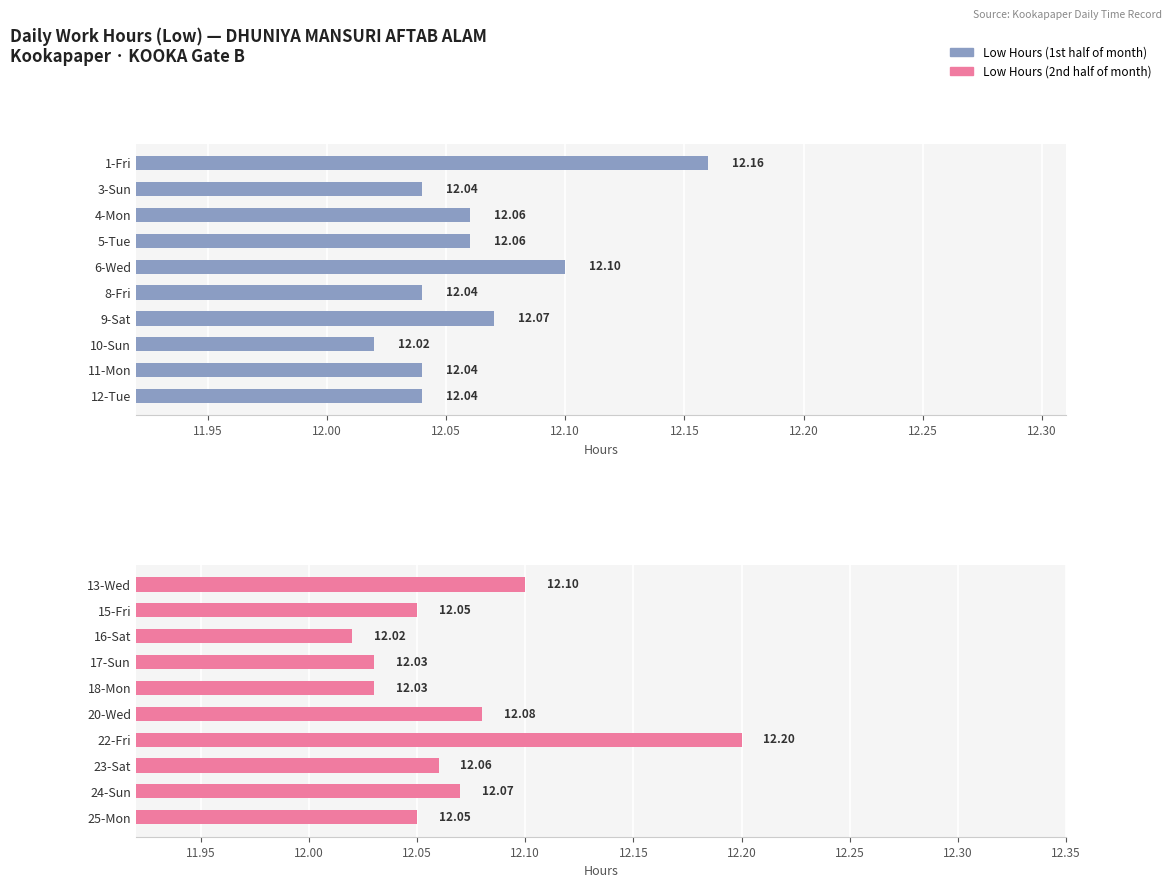

The chart shows a value of 12.0 at 18-Mon. True or false?

True